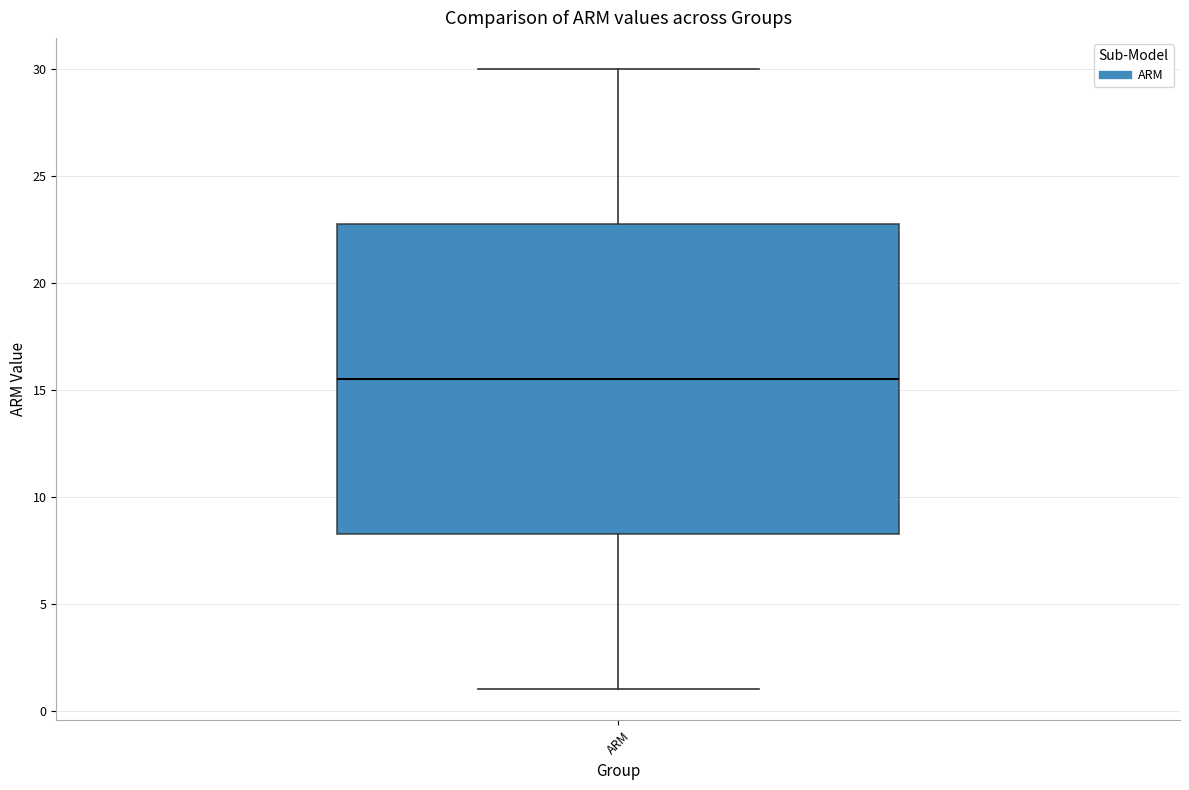

Where does the upper whisker of the box for ARM end on the y-axis? The values are not printed on the chart, so give them approximately, as read against the axis.

30.0